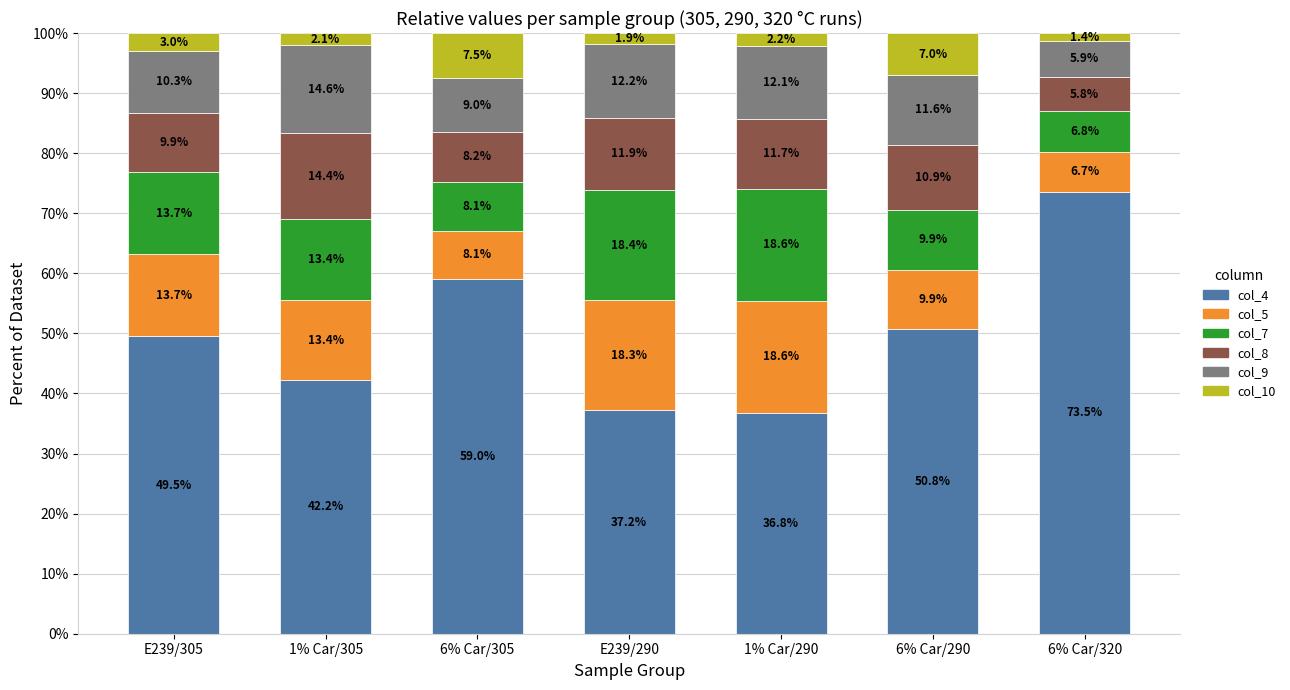

What is the minimum value for col_4?

36.8